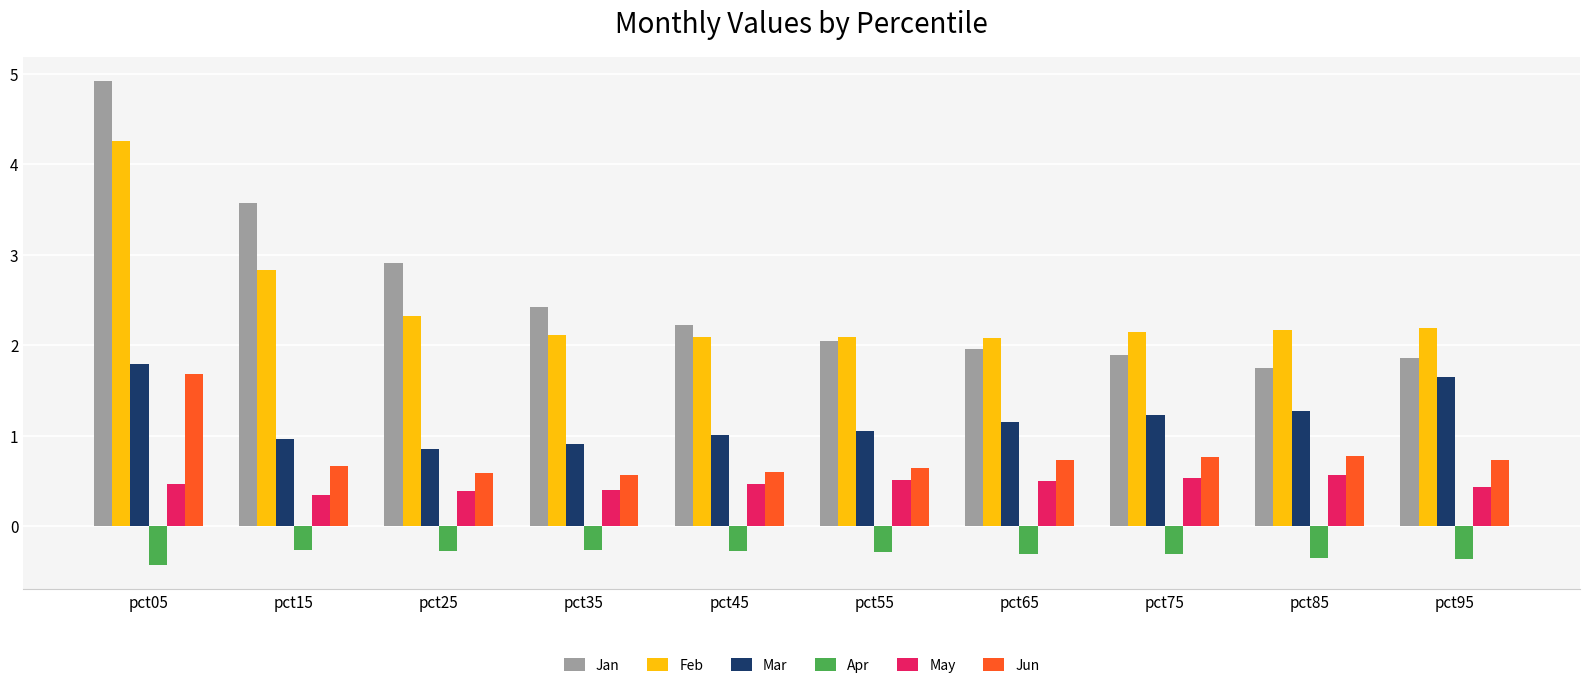

How many bars are there in each group?

6